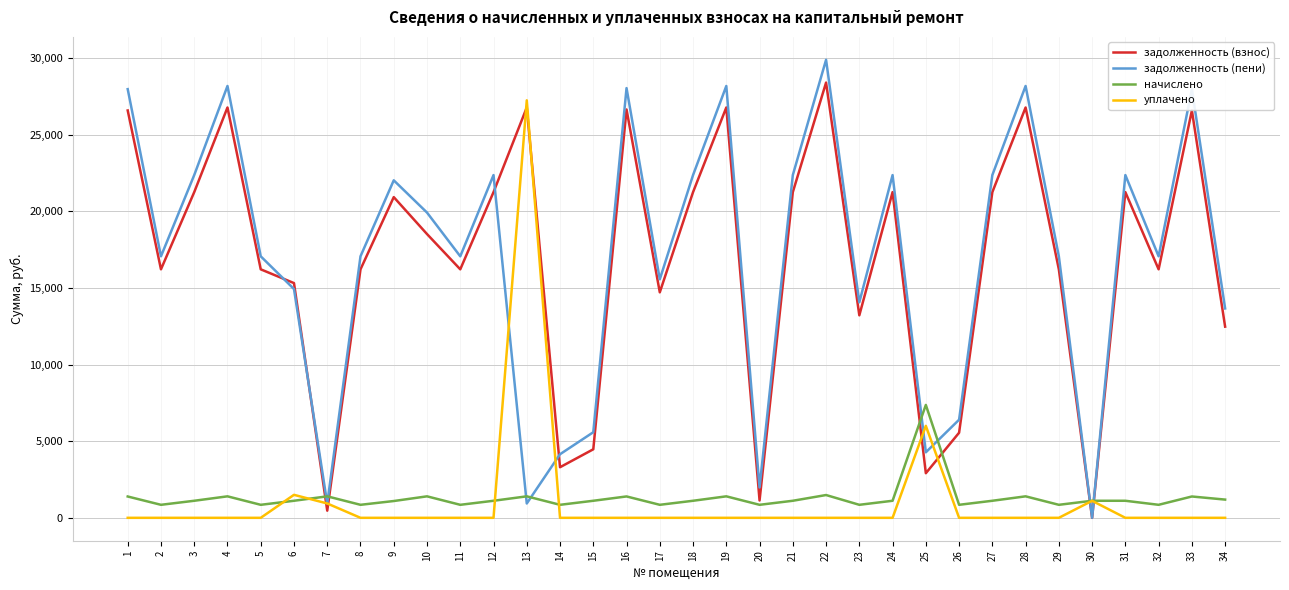

What is the total value across all series at 32?

34116.5